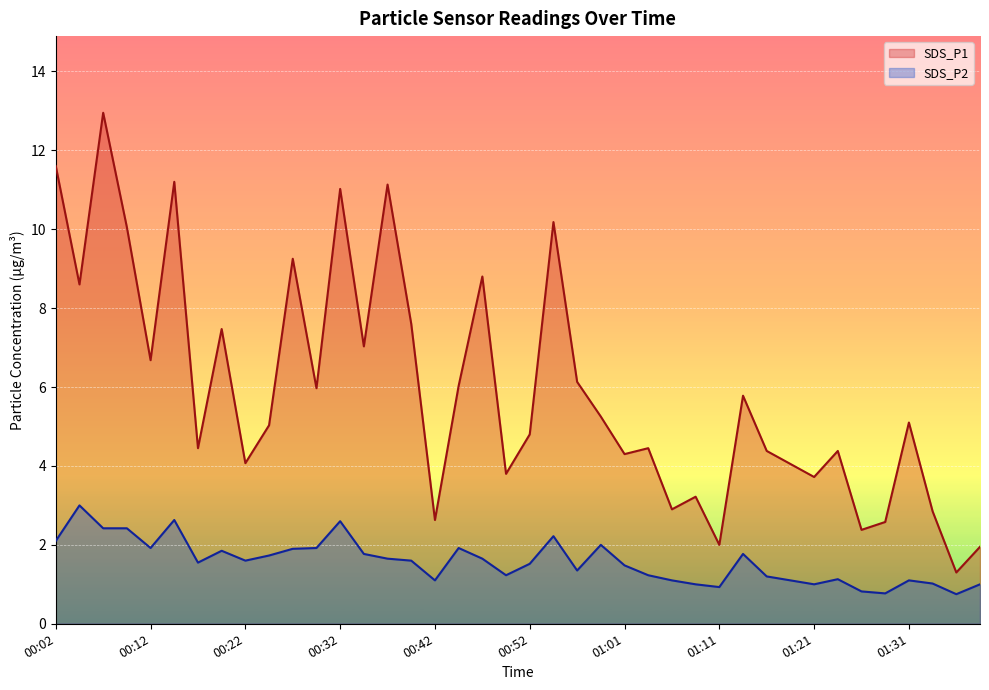

True or false: SDS_P1 and SDS_P2 intersect in this chart.

False